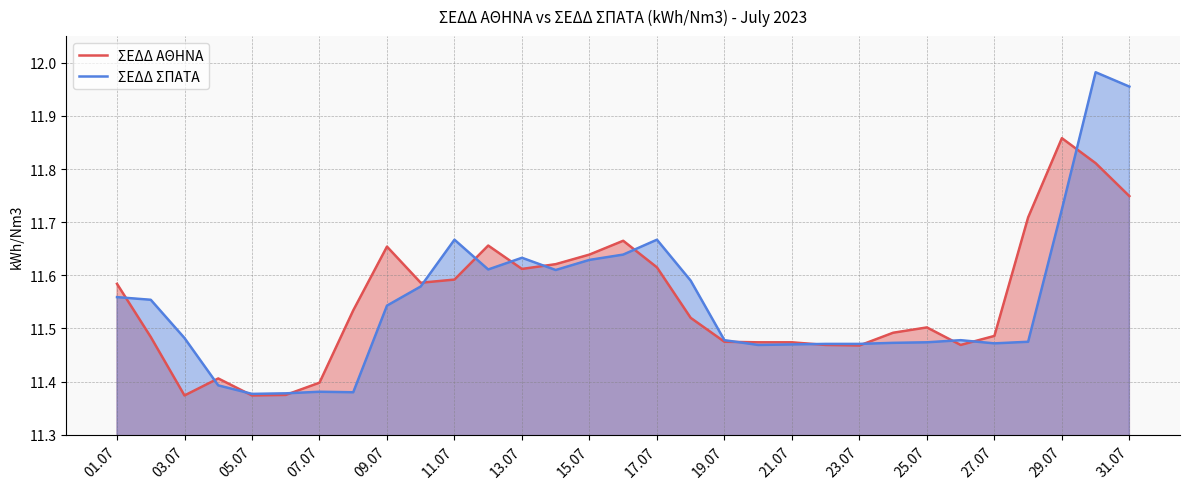

How many intersections are there between ΣΕΔΔ ΣΠΑΤΑ and ΣΕΔΔ ΑΘΗΝΑ?

15